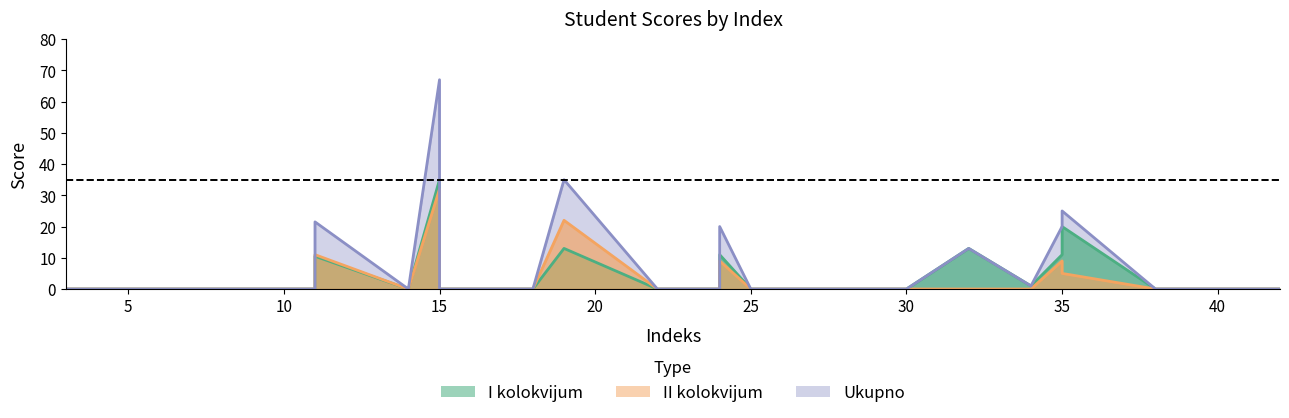

What is the difference between the maximum and minimum values in the II kolokvijum series?

32.0